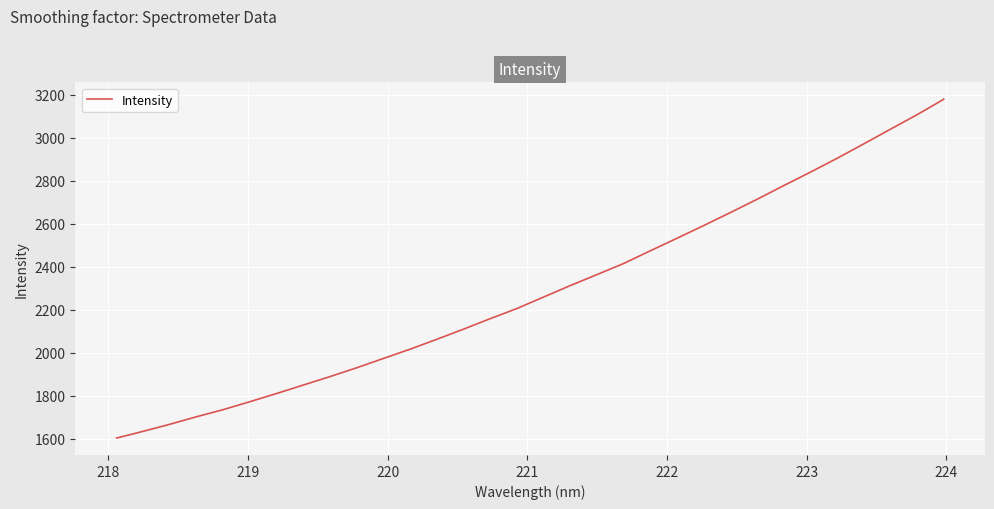

What is the difference between the maximum and minimum values?

1574.6